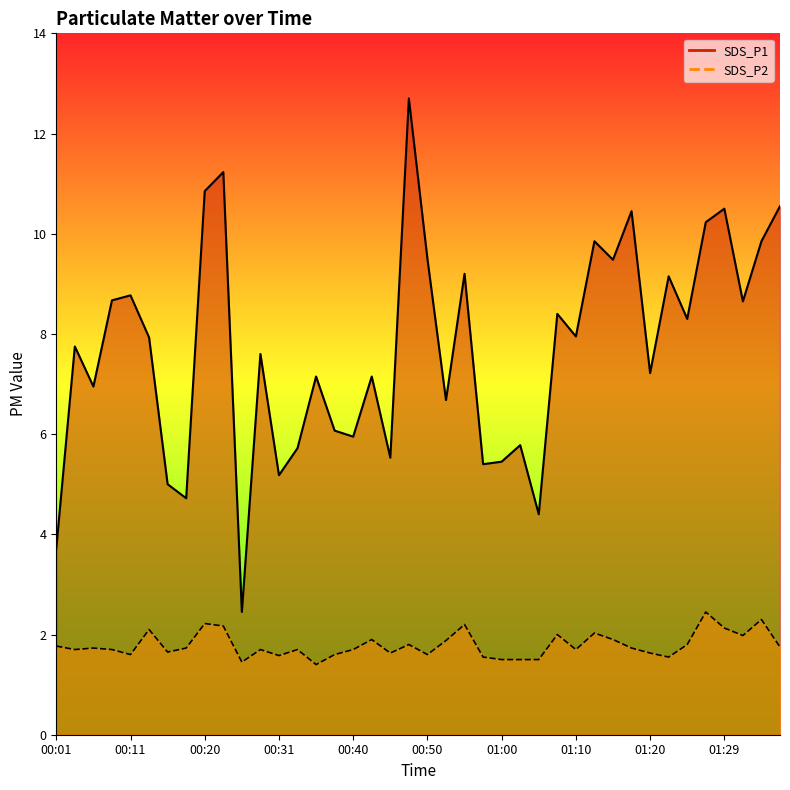

Reading left to right, what are all the values shown in this chart?

SDS_P1: 3.7	7.8	7.0	8.7	8.8	7.9	5.0	4.7	10.8	11.2	2.5	7.6	5.2	5.7	7.2	6.1	6.0	7.2	5.5	12.7	9.5	6.7	9.2	5.4	5.5	5.8	4.4	8.4	8.0	9.8	9.5	10.4	7.2	9.2	8.3	10.2	10.5	8.7	9.8	10.6
SDS_P2: 1.8	1.7	1.7	1.7	1.6	2.1	1.6	1.7	2.2	2.2	1.4	1.7	1.6	1.7	1.4	1.6	1.7	1.9	1.6	1.8	1.6	1.9	2.2	1.6	1.5	1.5	1.5	2.0	1.7	2.0	1.9	1.7	1.6	1.6	1.8	2.5	2.1	2.0	2.3	1.8